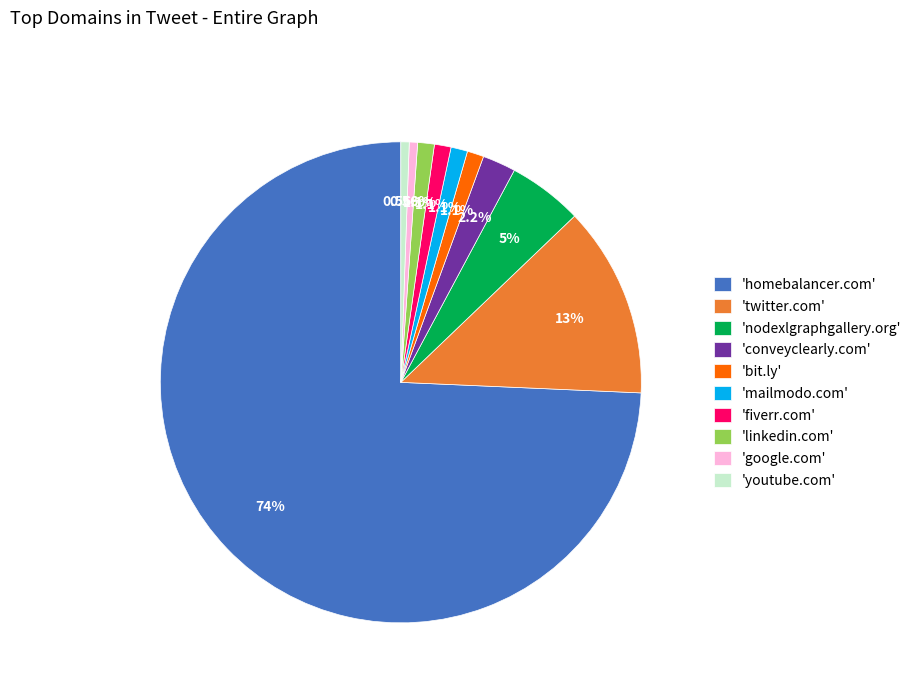

Which has a higher value, 'conveyclearly.com' or 'mailmodo.com'?

'conveyclearly.com'